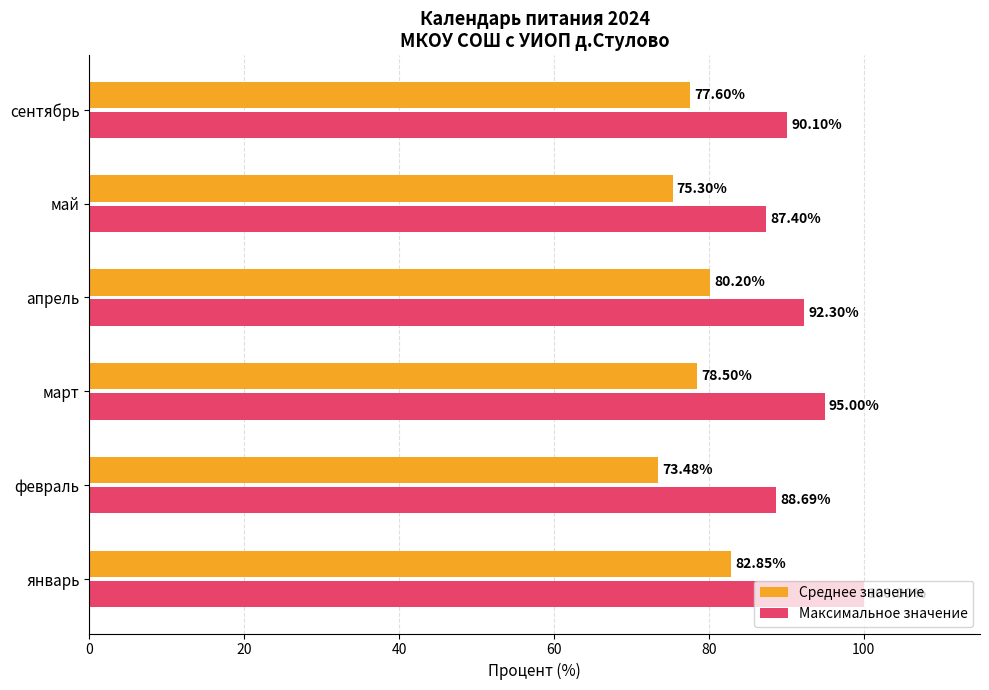

What is the sum of all Максимальное значение values?

553.5